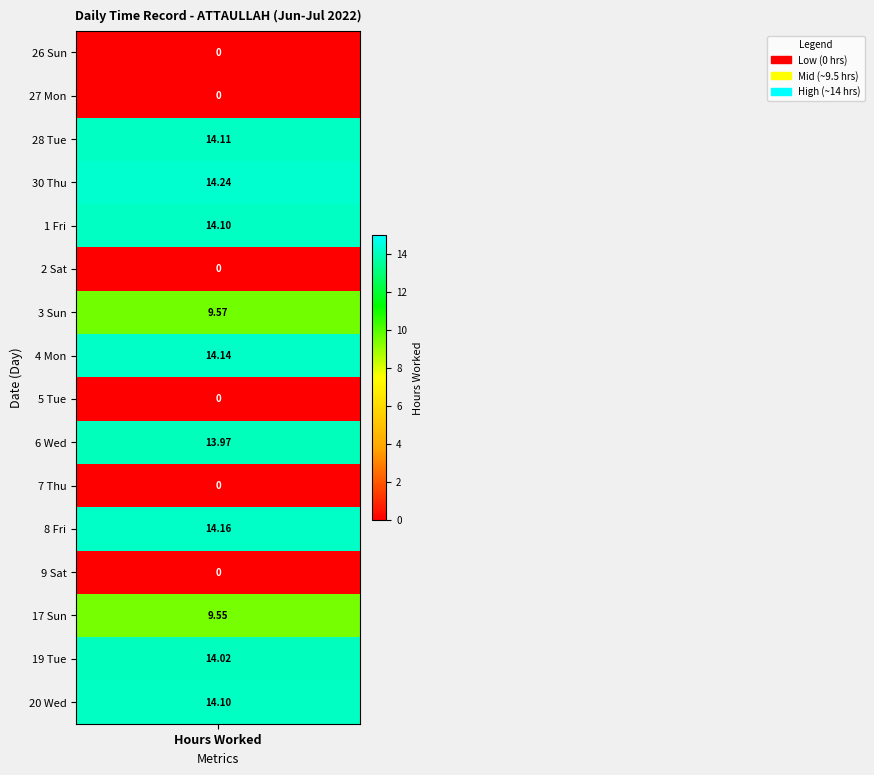

Which series changed the most between 0 and 13?

30 Thu